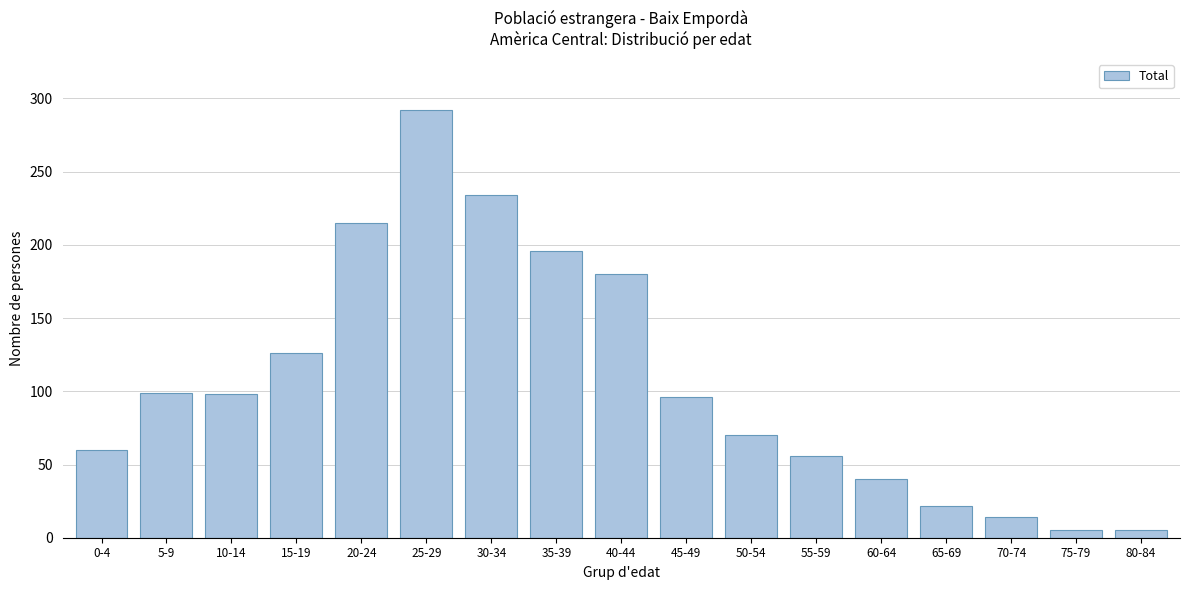

What is the change in value from 20-24 to 25-29?

+77